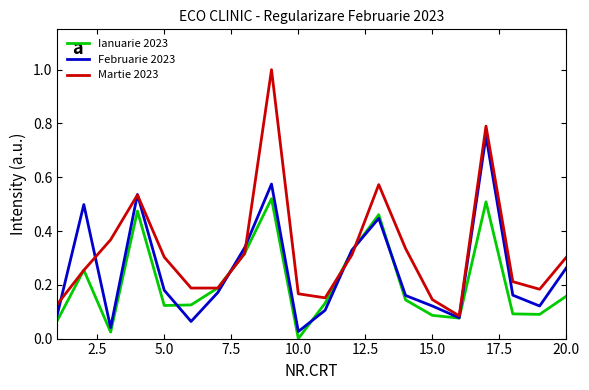

Rank the series by their maximum value, from lowest to highest.

Ianuarie 2023, Februarie 2023, Martie 2023